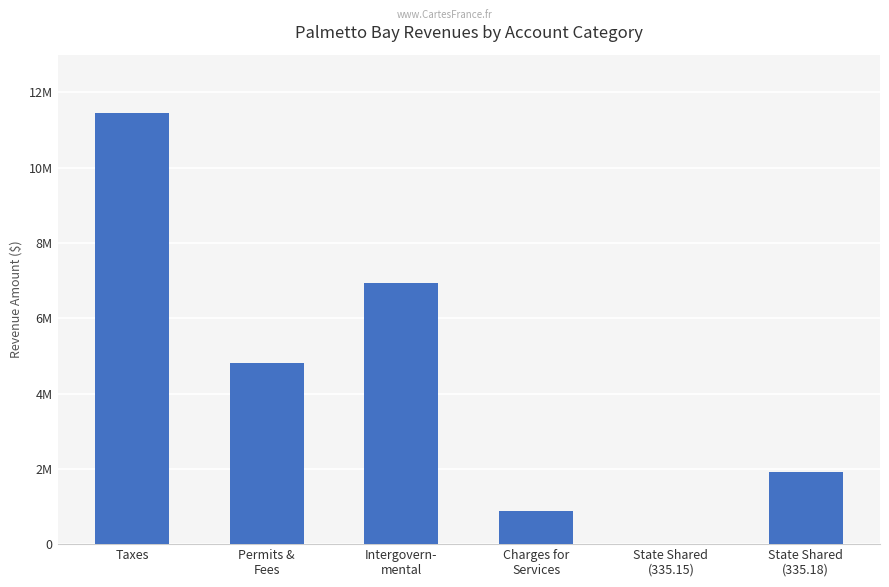

Reading left to right, what are all the values shown in this chart?

11443223	4805441	6934460	877203	4188	1915876